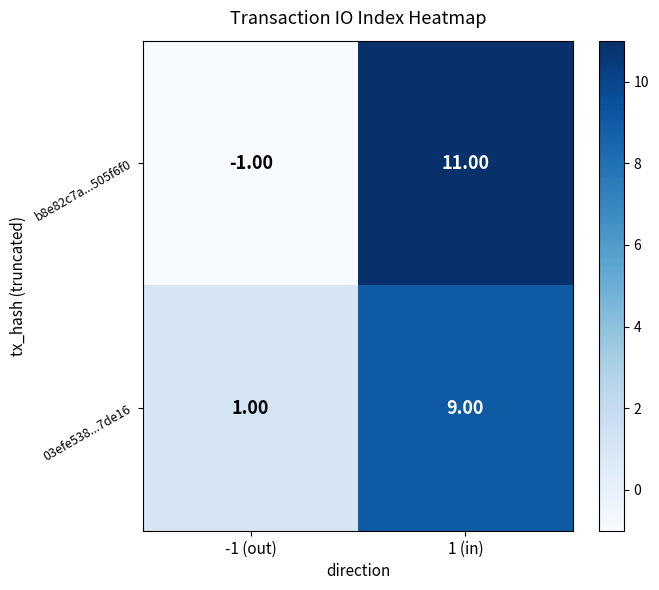

What is the difference between the b8e82c7a...505f6f0 values at -1 (out) and 1 (in)?

12